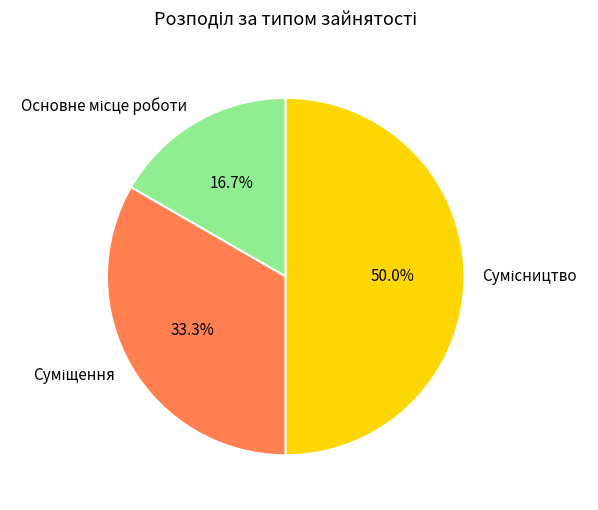

Does Основне місце роботи represent more than half of the total?

No